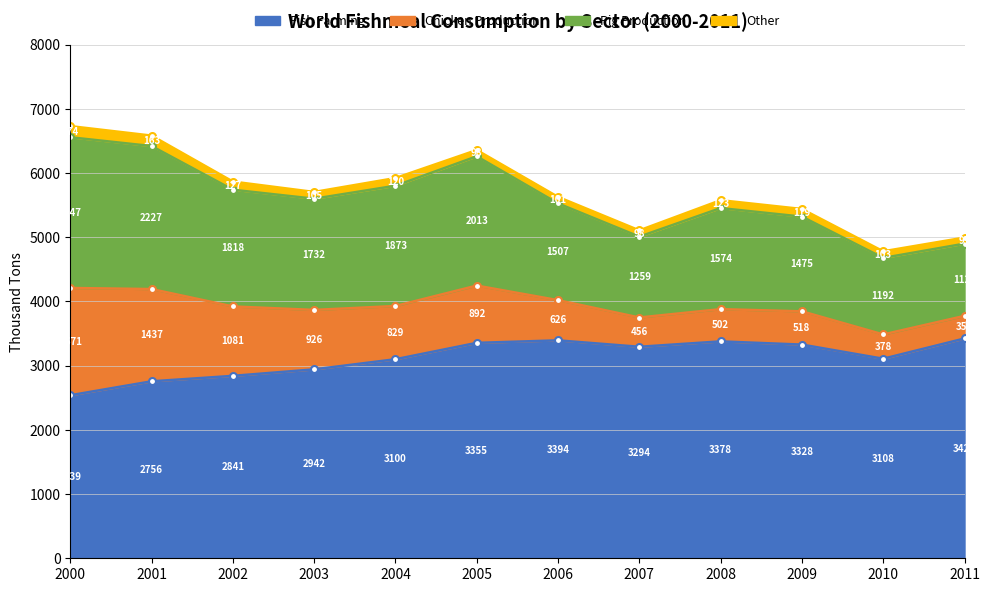

Where is the first local maximum for Fish Farming?

2006